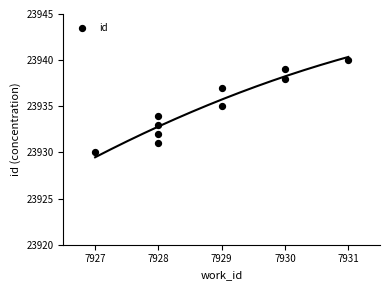

What is the average Y value?

23935